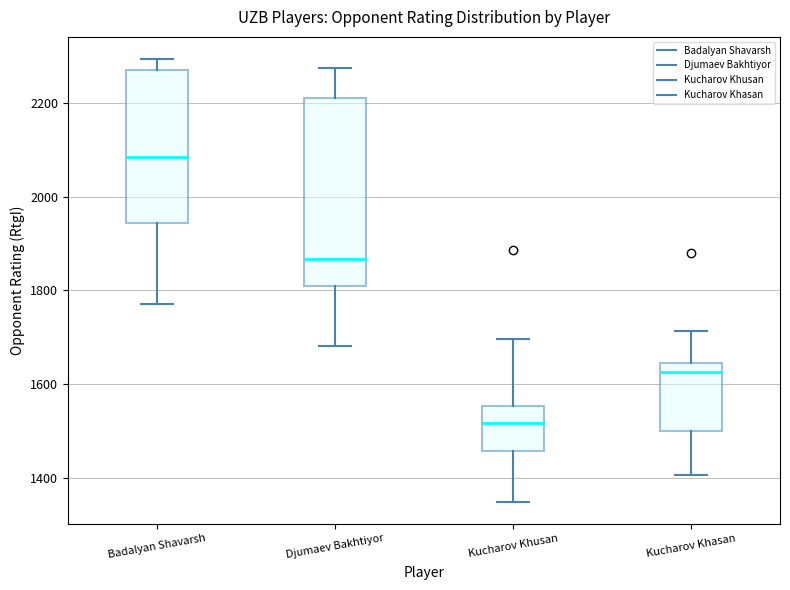

Reading left to right, read every box against the y-axis: the position of its median line, the range the box covers, and the ends of its whiskers. The values are not printed on the chart, so give them approximately, as read against the axis.

Badalyan Shavarsh: median 2080, box 1940 to 2280, whiskers 1780 to 2300
Djumaev Bakhtiyor: median 1860, box 1820 to 2220, whiskers 1680 to 2280
Kucharov Khusan: median 1520, box 1460 to 1560, whiskers 1360 to 1700
Kucharov Khasan: median 1620, box 1500 to 1640, whiskers 1400 to 1720